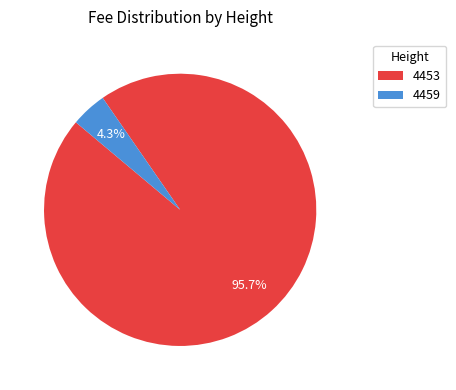

To the nearest percent, what percentage of the pie is 4453?

96%